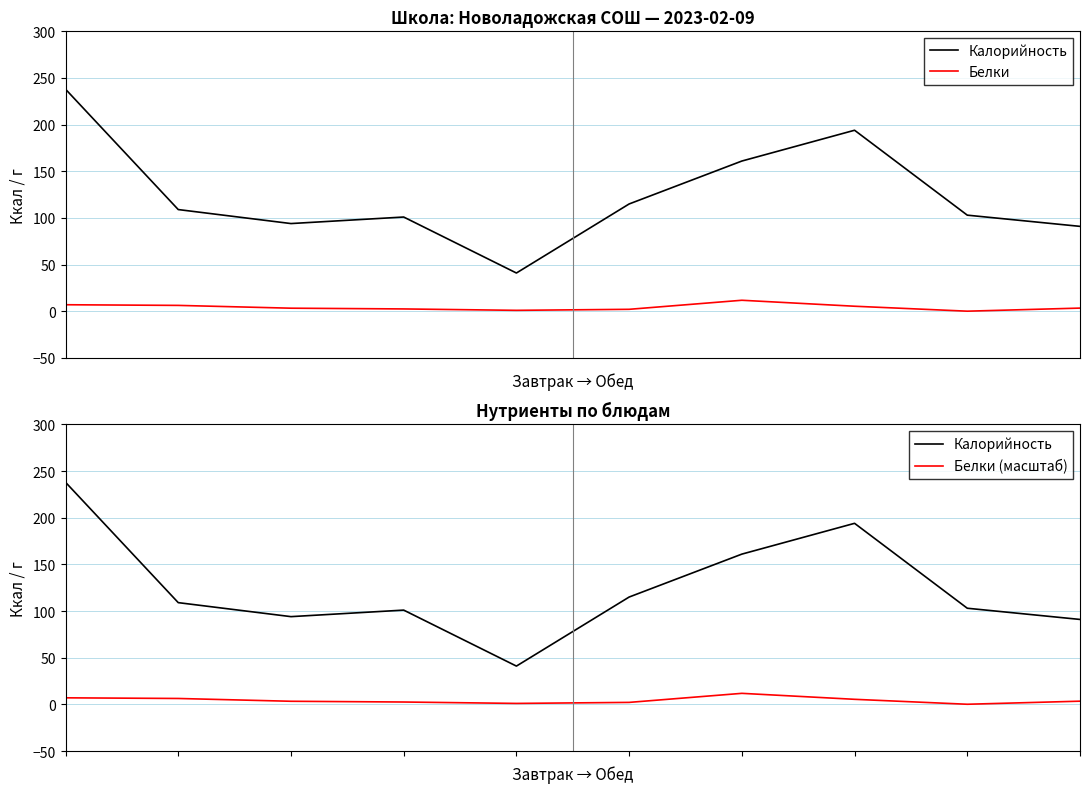

At 0, list the series in order from smallest to largest.

Белки, Белки (масштаб), Калорийность